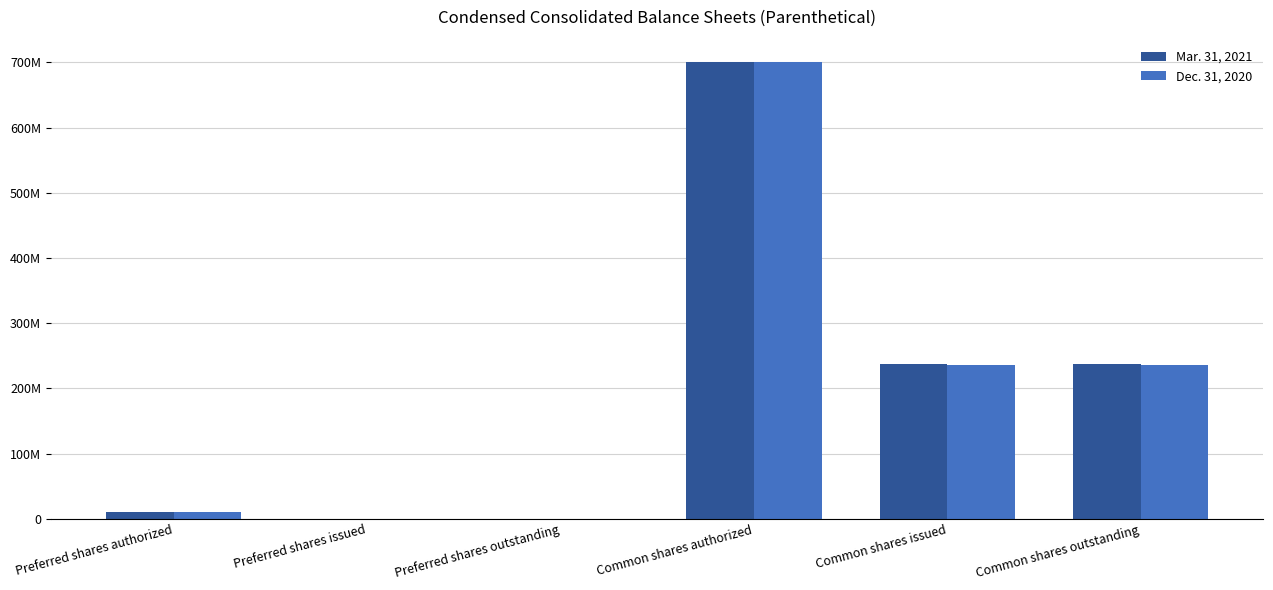

Are the bars grouped side by side (vs. stacked)?

Yes